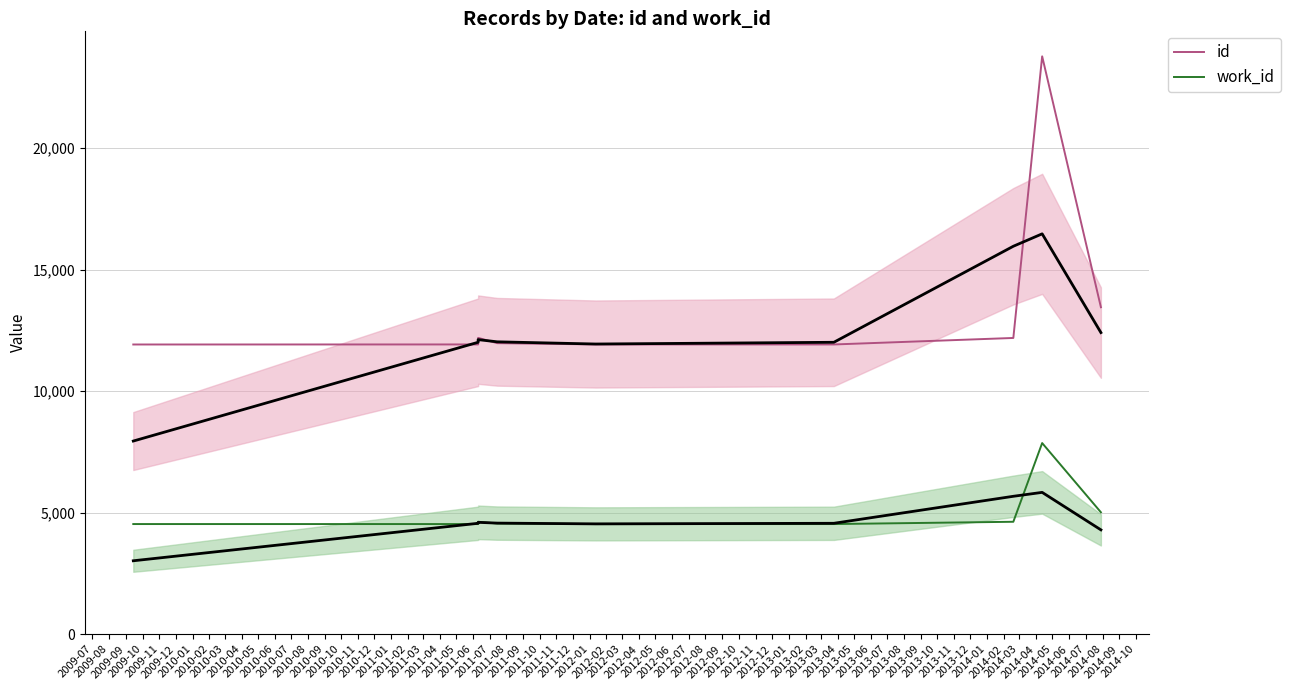

What are all the series names shown in the legend?

id, work_id